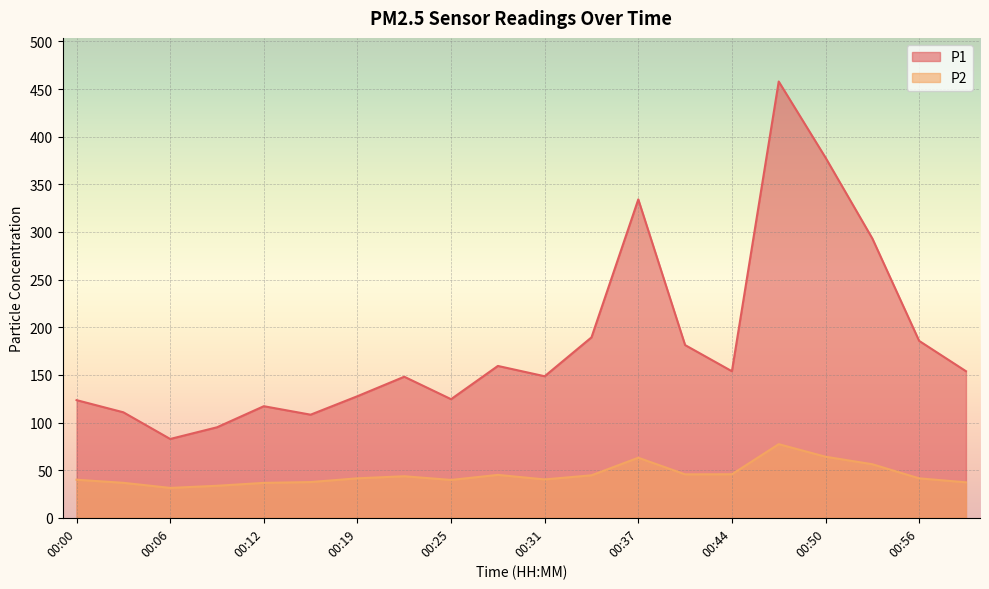

What is the label of the 6th point from the right?

00:44